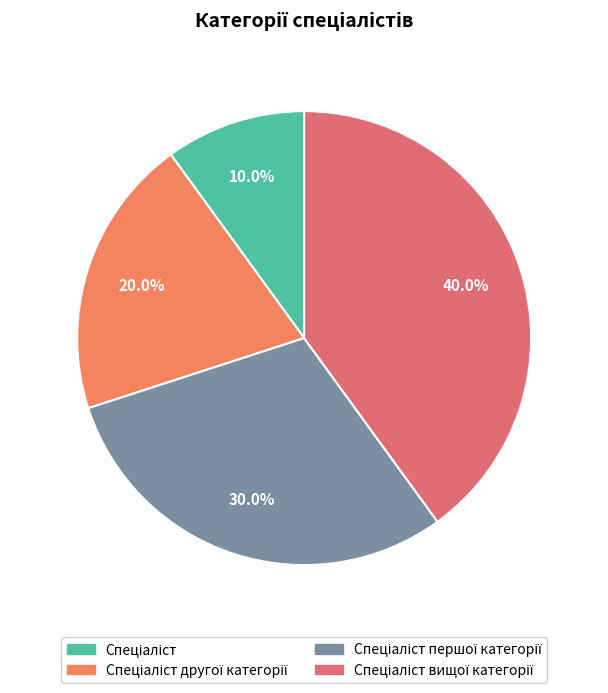

How many segments does this pie chart have?

4